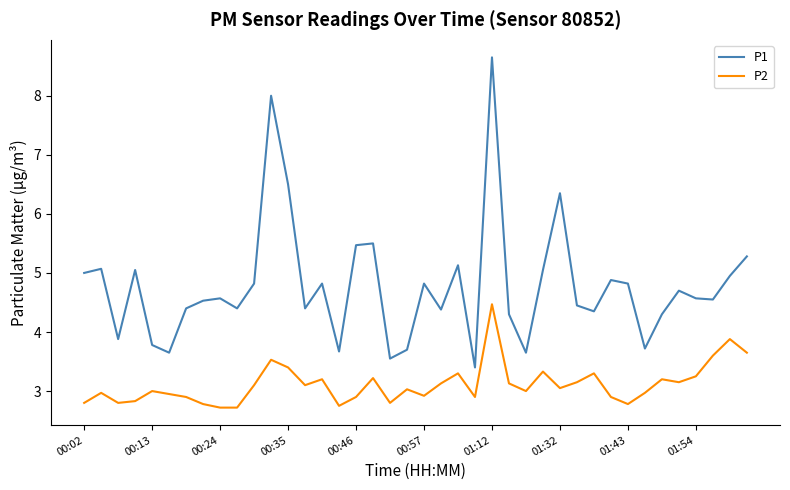

True or false: P1 and P2 intersect in this chart.

False